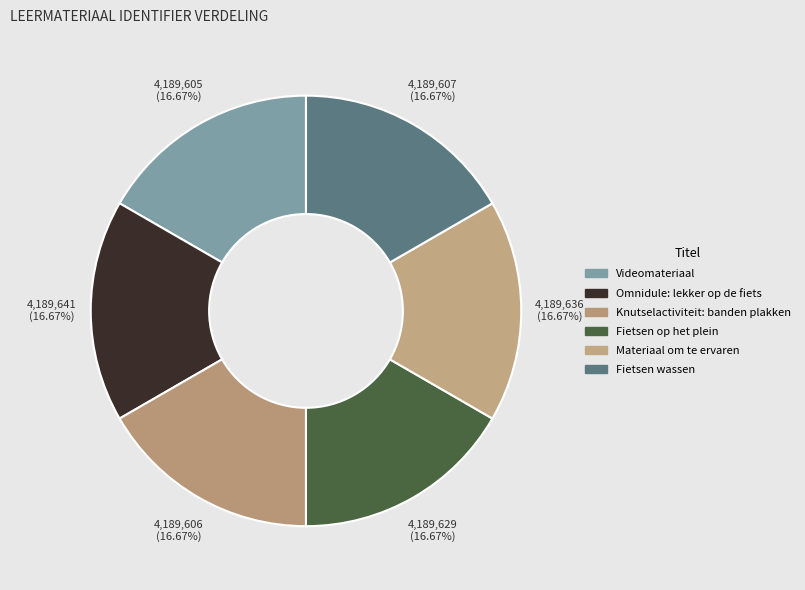

Is it true that Fietsen op het plein is 17% of the pie?

True